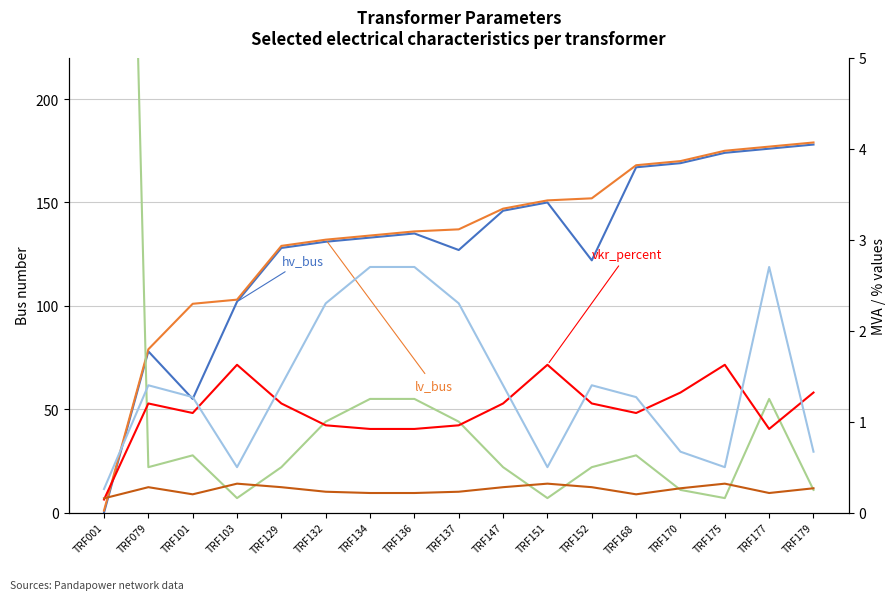

True or false: lv_bus has a value of 111.5 at TRF168.

False